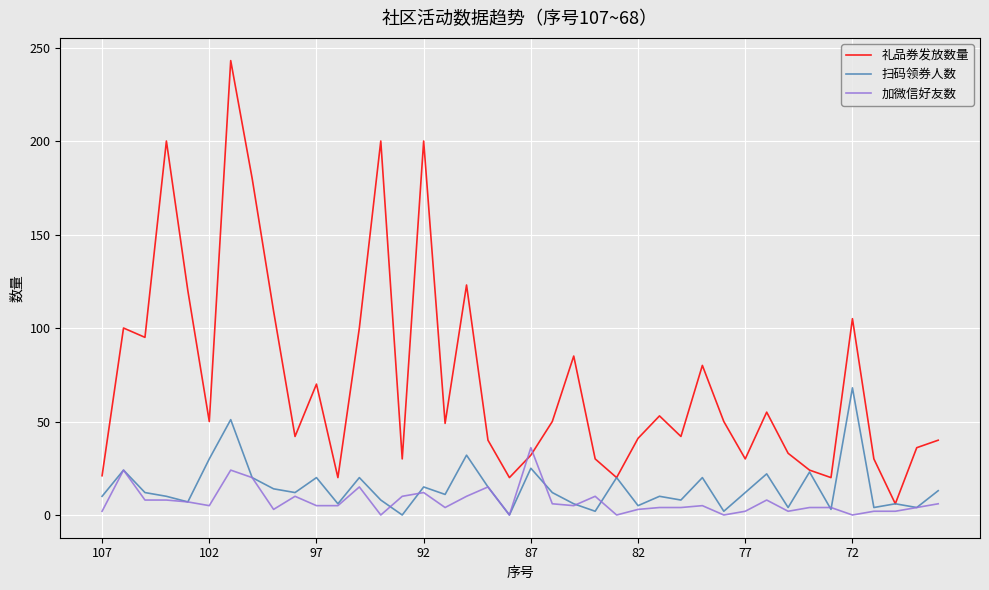

How many categories are shown in the chart?

40